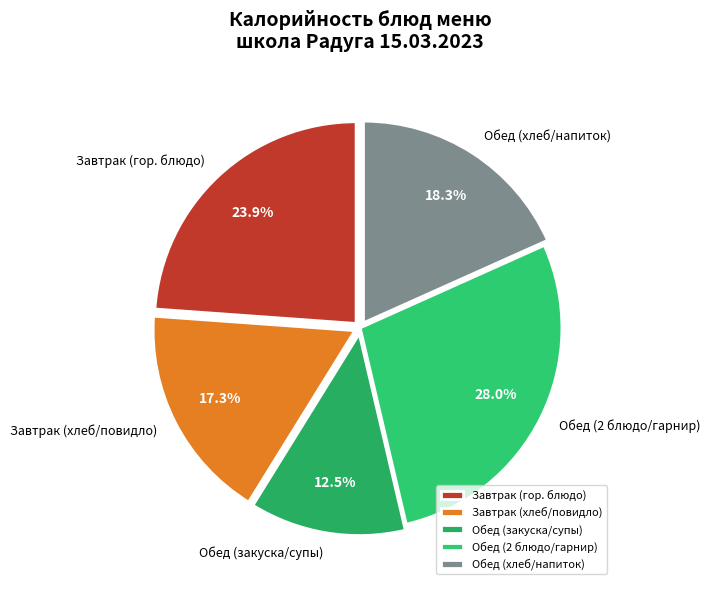

Approximately how many times larger is the value at Обед (хлеб/напиток) compared to Завтрак (гор. блюдо)?

0.8